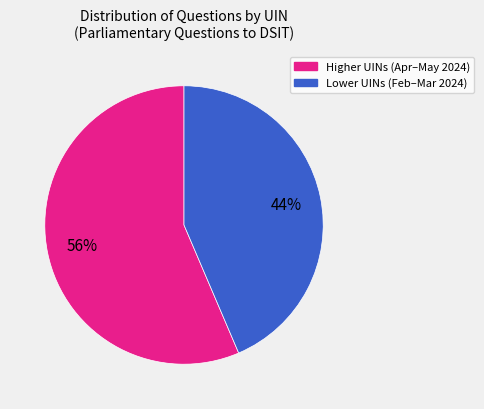

Does any single category account for the majority?

Yes